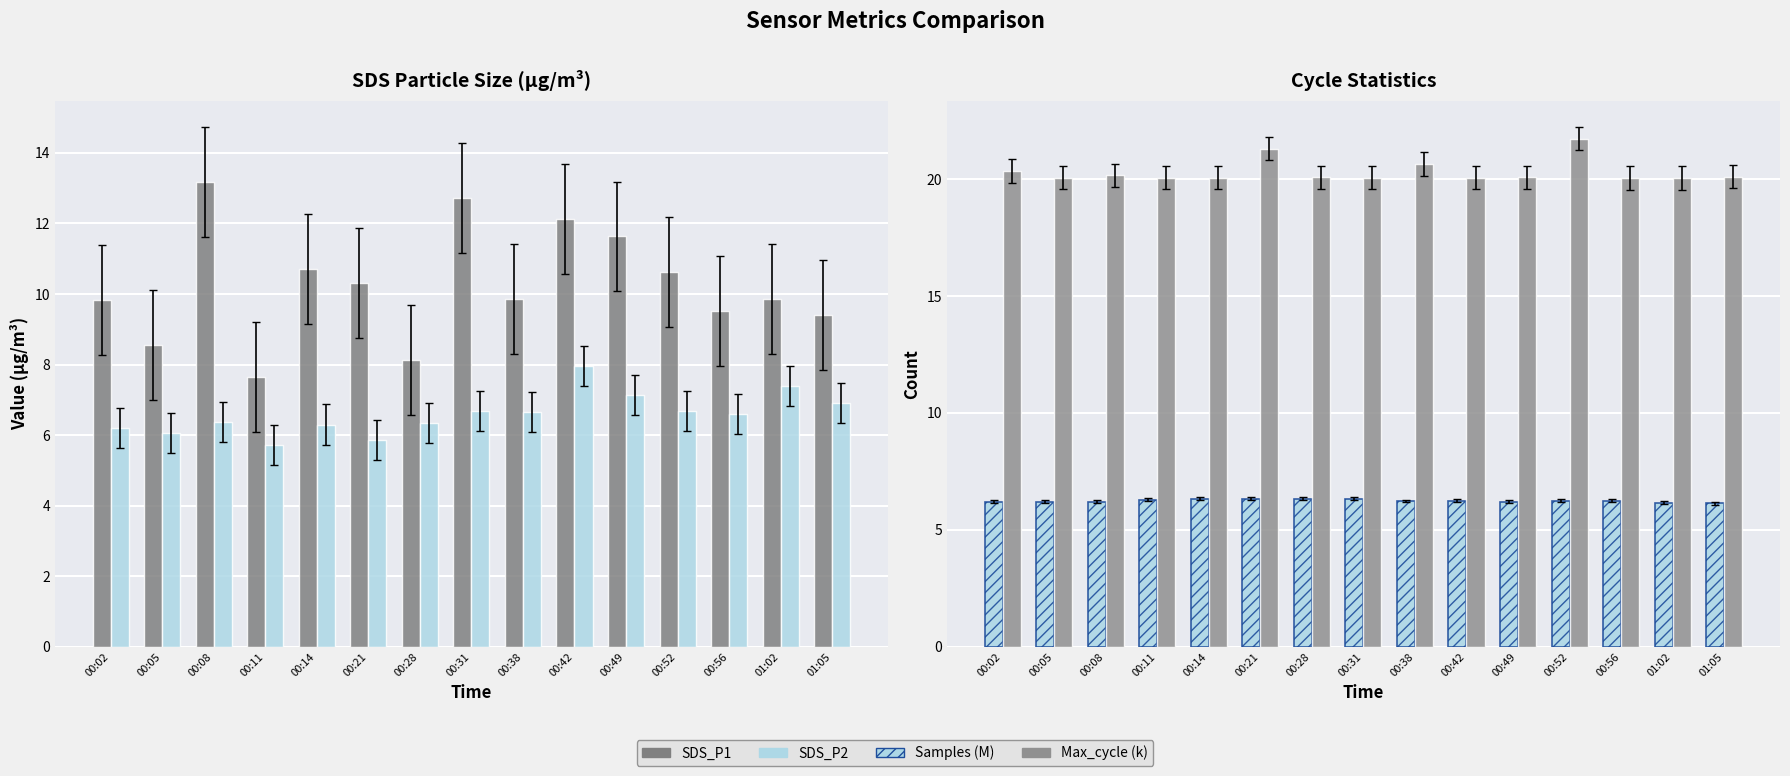

What is the minimum value shown in the chart?

5.7